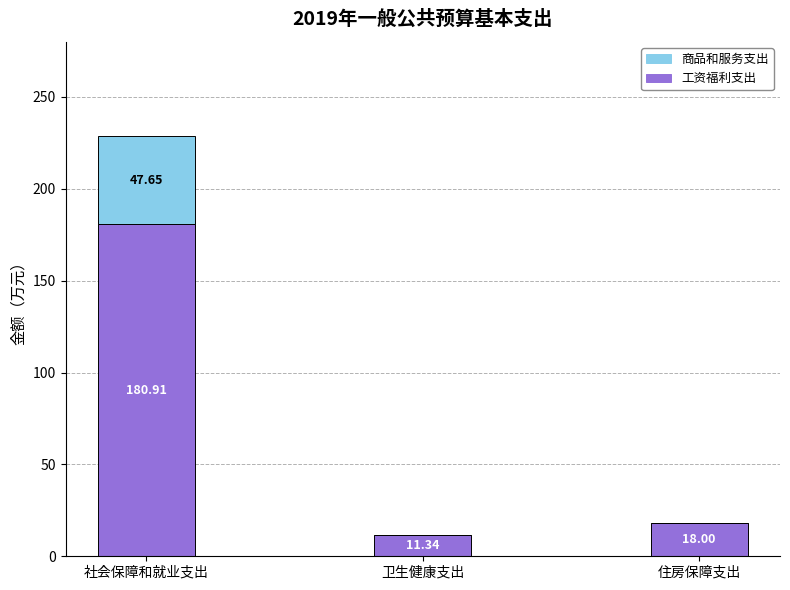

Where is 工资福利支出 nearest to the value 96?

住房保障支出